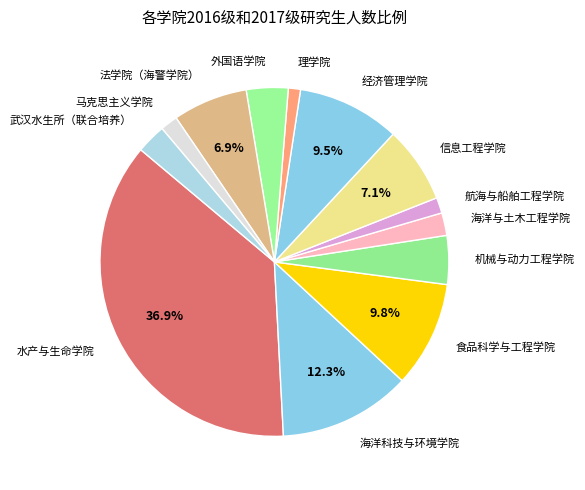

The 水产与生命学院 slice represents 29% of the pie. True or false?

False